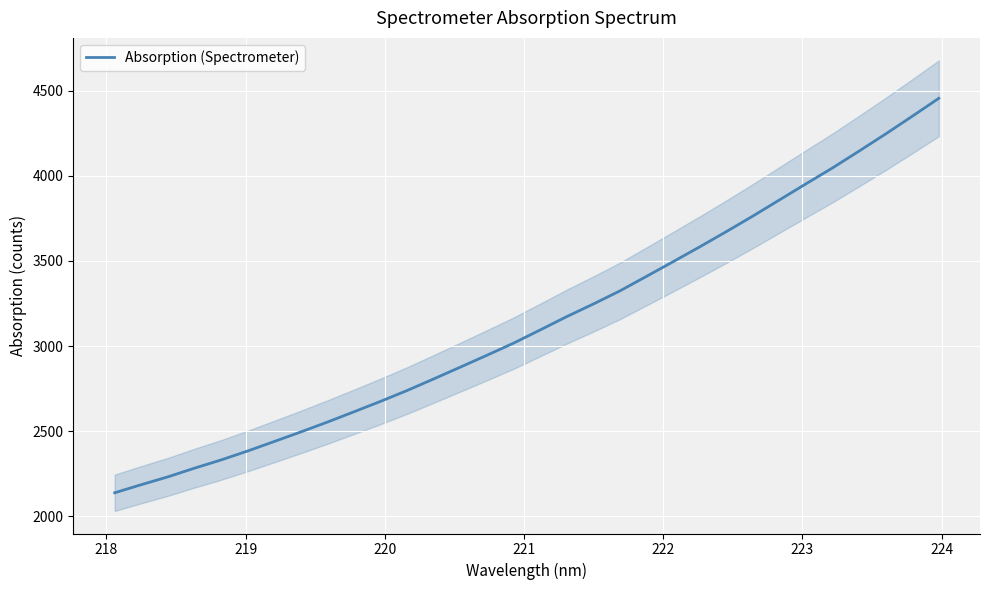

True or false: the data has more than 0 interior local peaks.

False